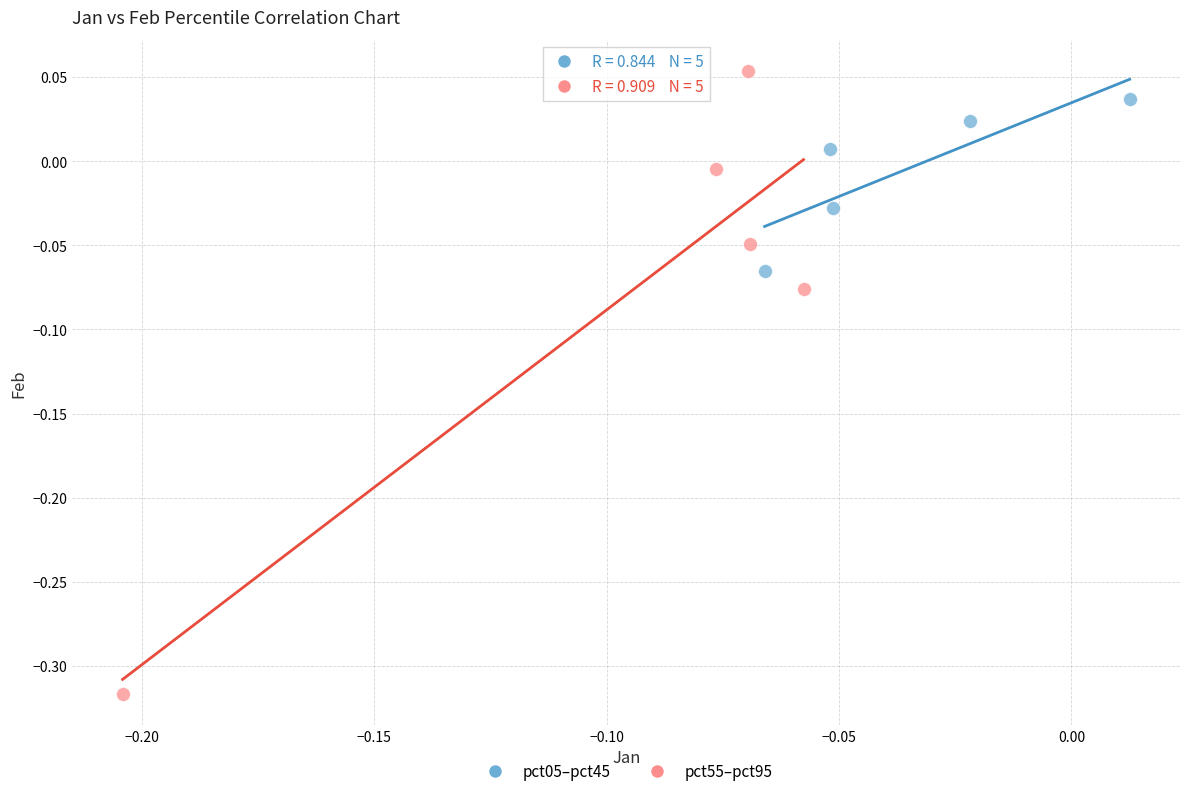

What are all the series names shown in the legend?

pct05–pct45, pct55–pct95